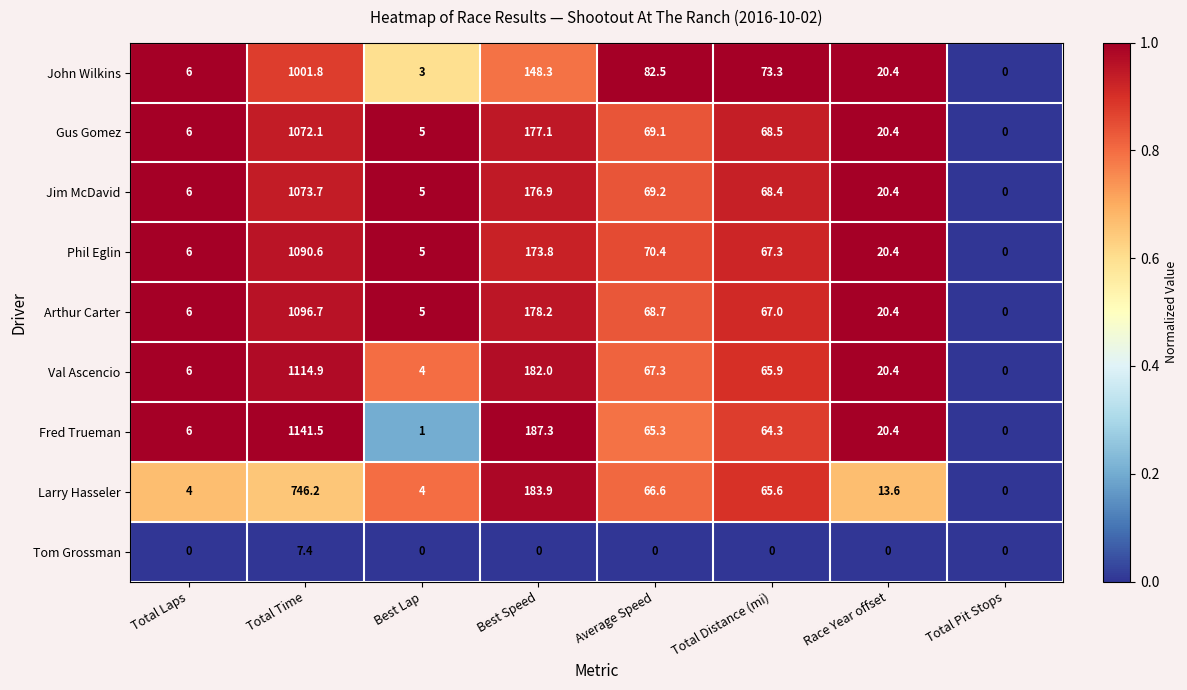

Which label corresponds to the largest value in the chart?

Total Time